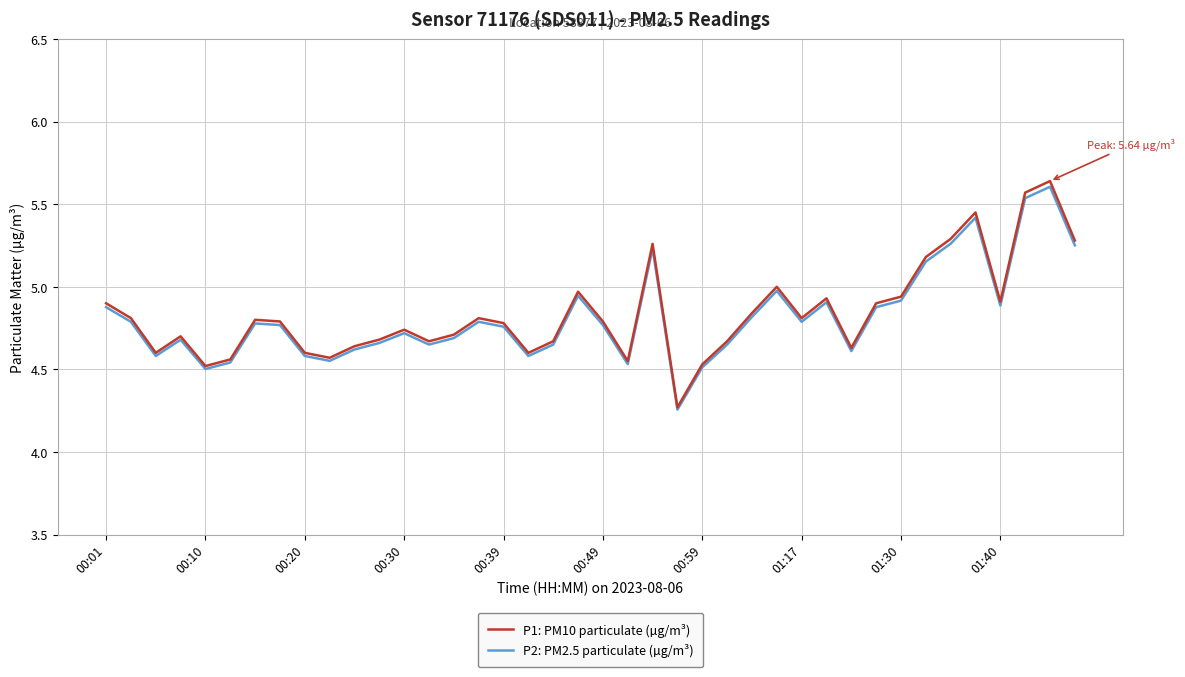

True or false: P2: PM2.5 particulate (µg/m³) has more than 2 interior local peaks.

True